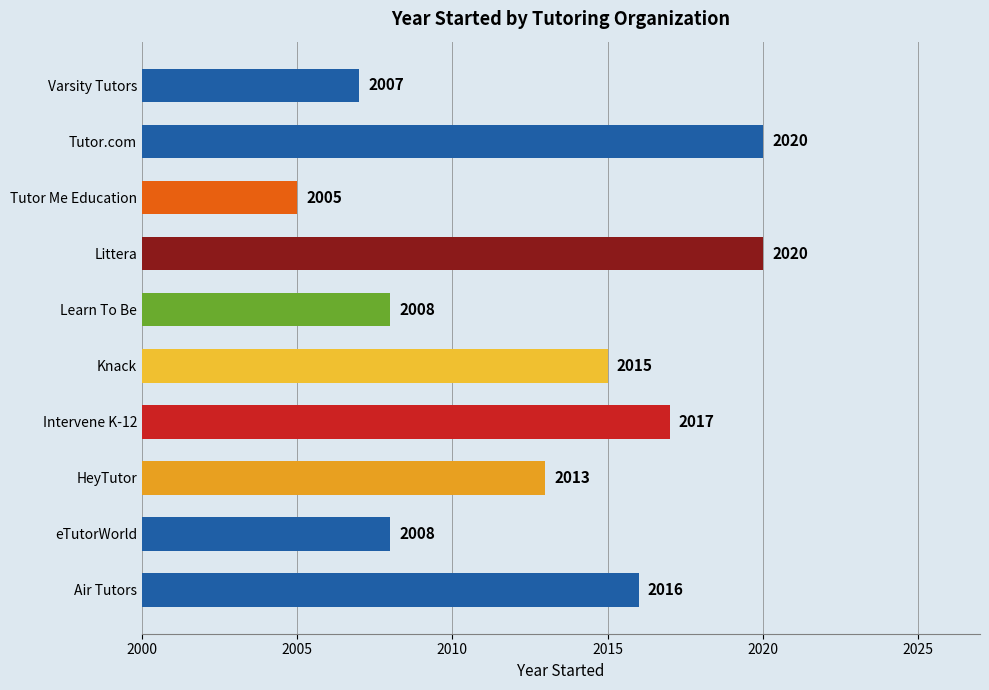

Reading top to bottom, transcribe all the data shown in this chart.

Varsity Tutors=2007	Tutor.com=2020	Tutor Me Education=2005	Littera=2020	Learn To Be=2008	Knack=2015	Intervene K-12=2017	HeyTutor=2013	eTutorWorld=2008	Air Tutors=2016